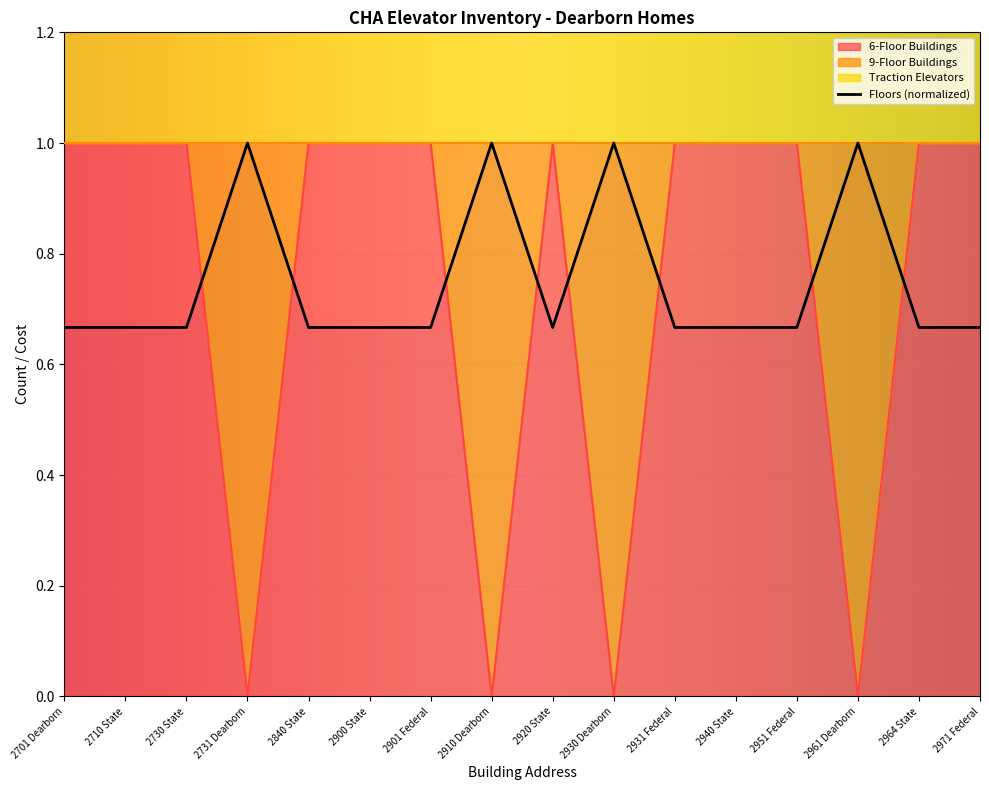

At which label is the value closest to 0?

2701 Dearborn